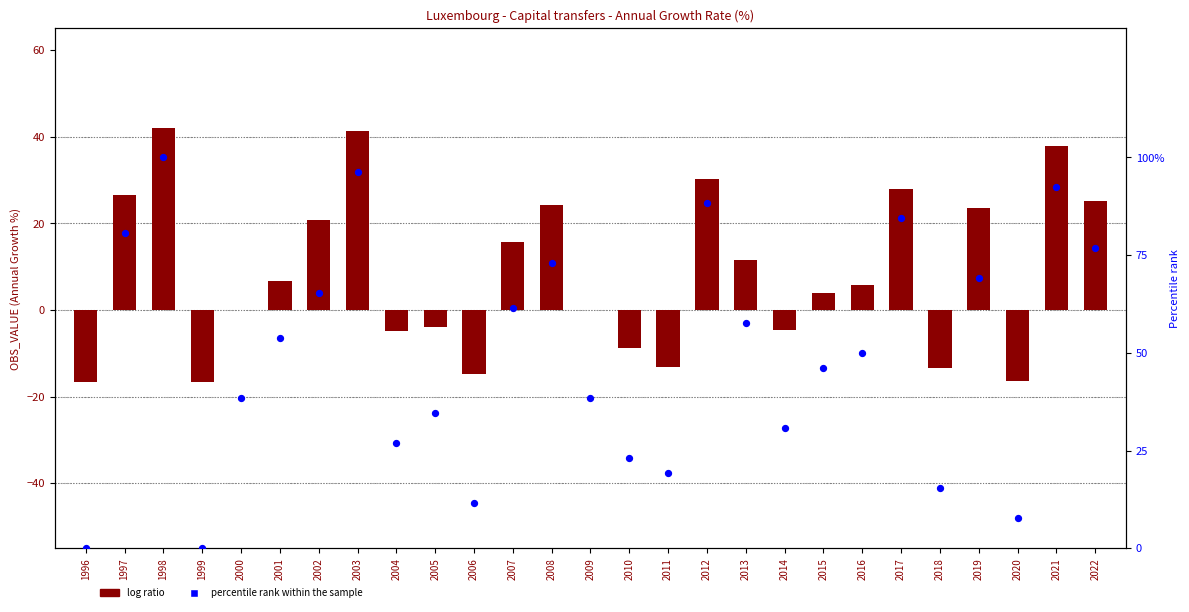

Which series reaches the maximum Y coordinate?

percentile rank within the sample